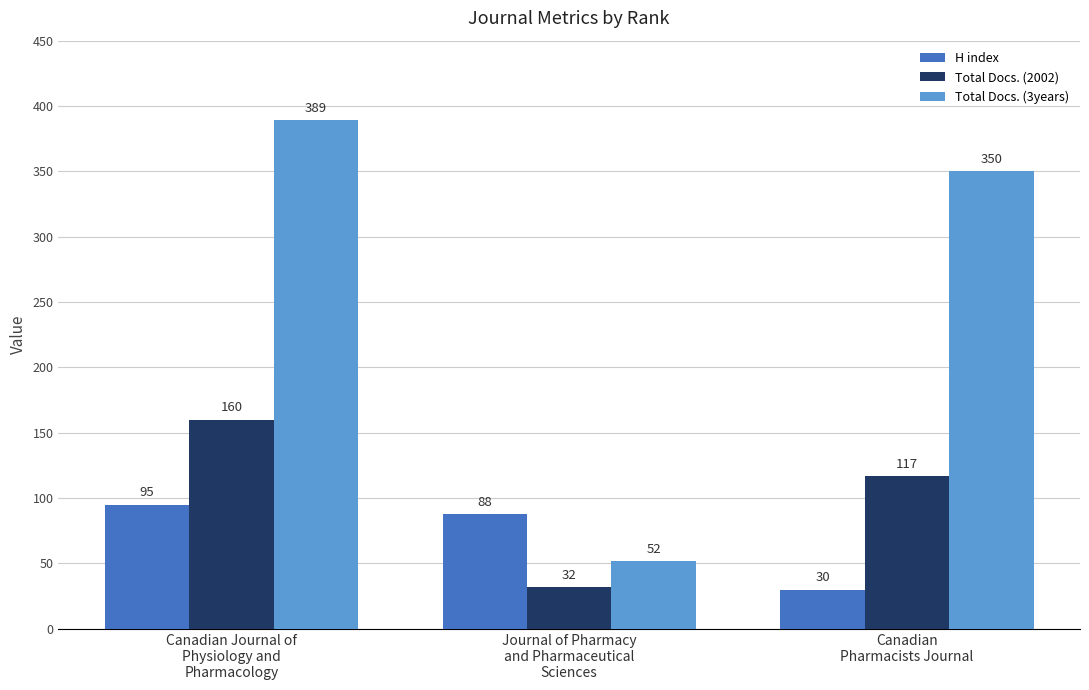

What is the spread (max minus min) of values at Canadian
Pharmacists Journal?

320